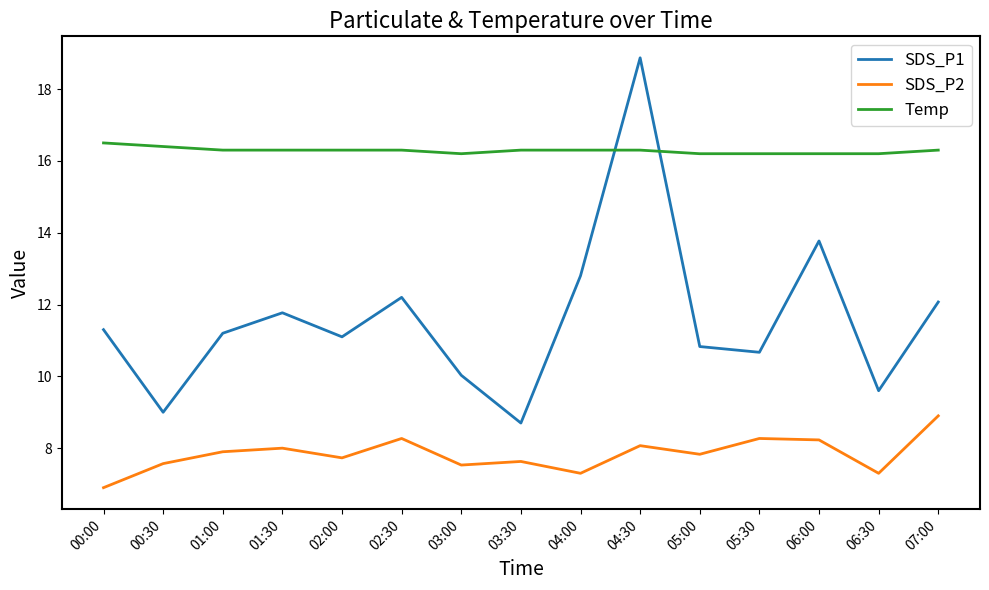

Where is SDS_P2 nearest to the value 7?

00:00